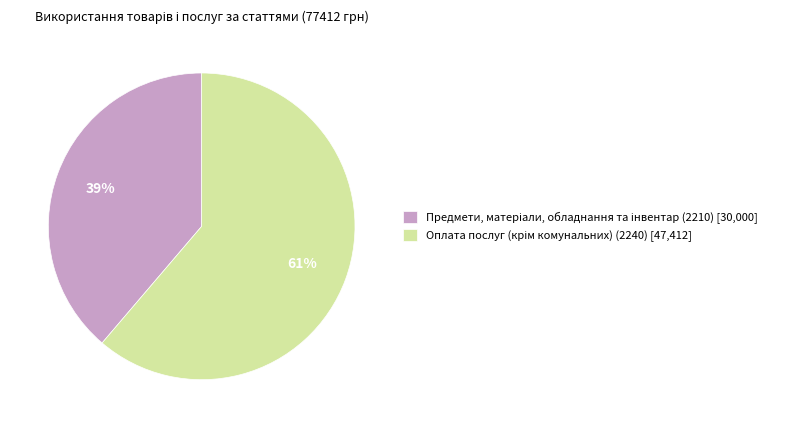

Is there a majority slice in this chart?

Yes